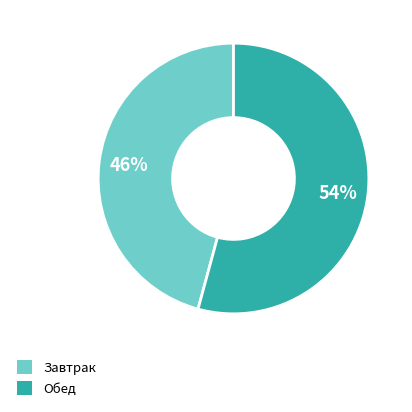

To the nearest percent, what percentage of the pie is Обед?

54%